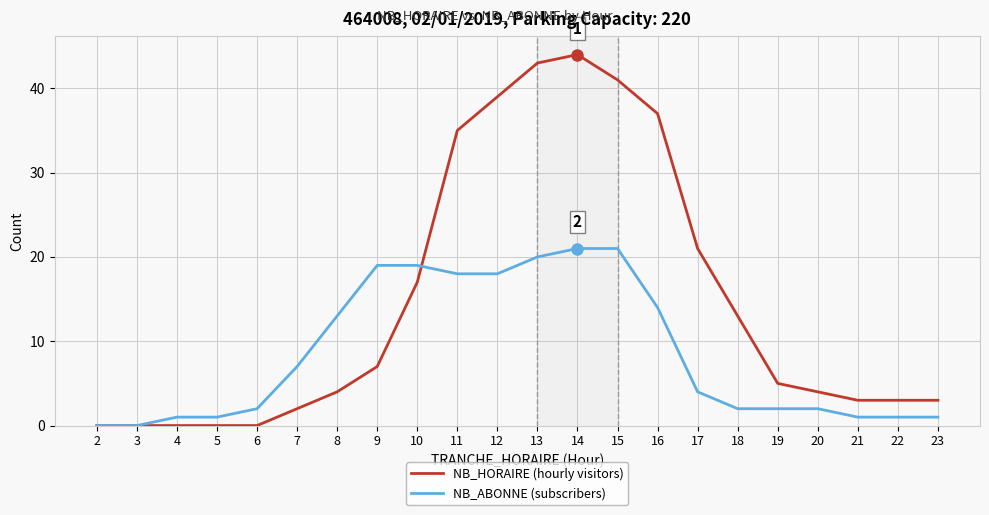

What are all the series names shown in the legend?

NB_HORAIRE (hourly visitors), NB_ABONNE (subscribers)